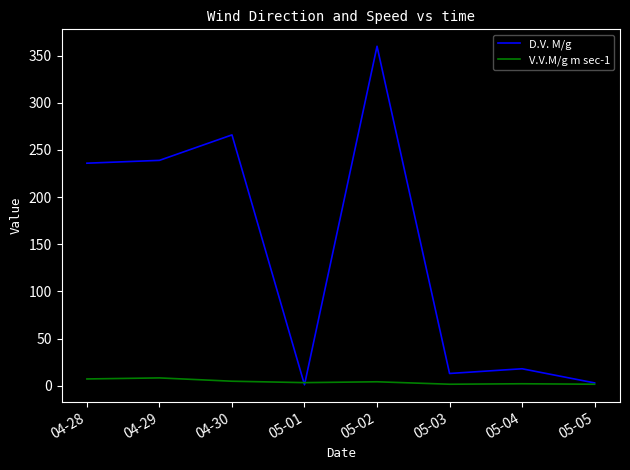

Is it true that D.V. M/g equals 239.0 at 04-29?

True